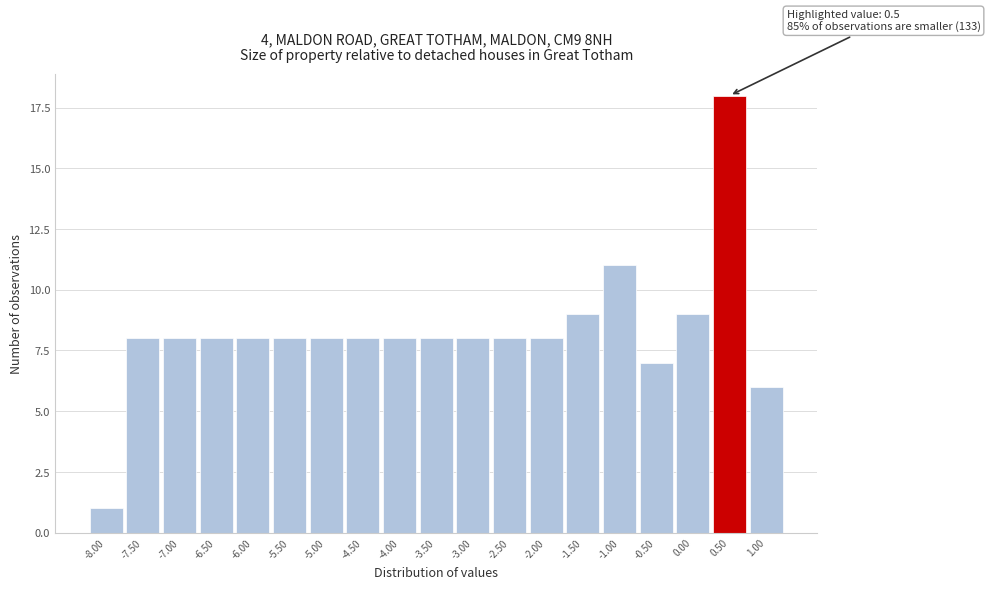

Reading left to right, list all the values displayed in this chart.

-8.00=1	-7.50=8	-7.00=8	-6.50=8	-6.00=8	-5.50=8	-5.00=8	-4.50=8	-4.00=8	-3.50=8	-3.00=8	-2.50=8	-2.00=8	-1.50=9	-1.00=11	-0.50=7	0.00=9	0.50=18	1.00=6